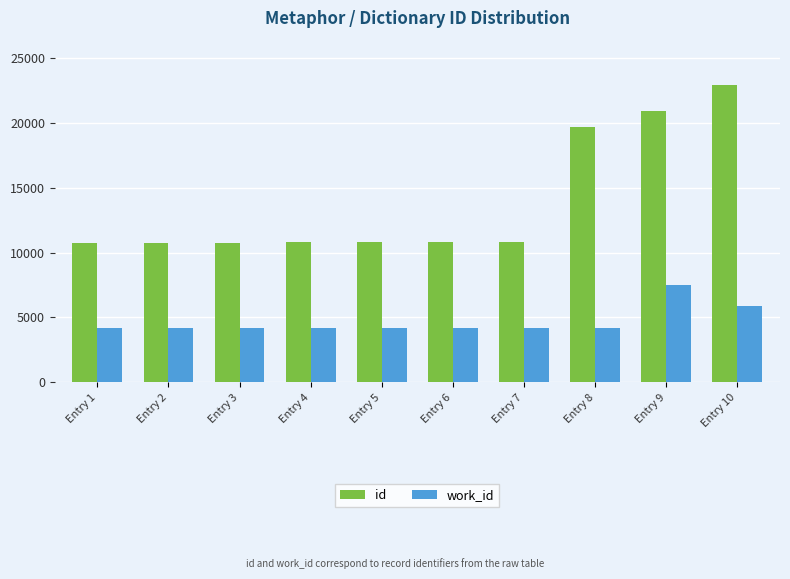

Rank the series at Entry 4 from lowest to highest value.

work_id, id